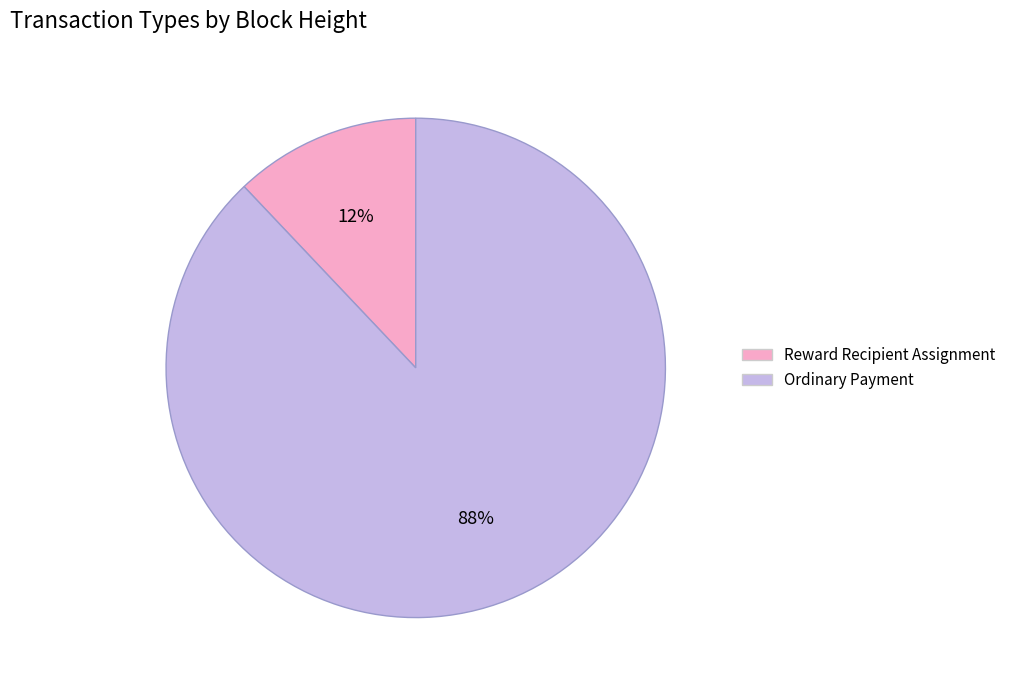

Which category accounts for the majority?

Ordinary Payment